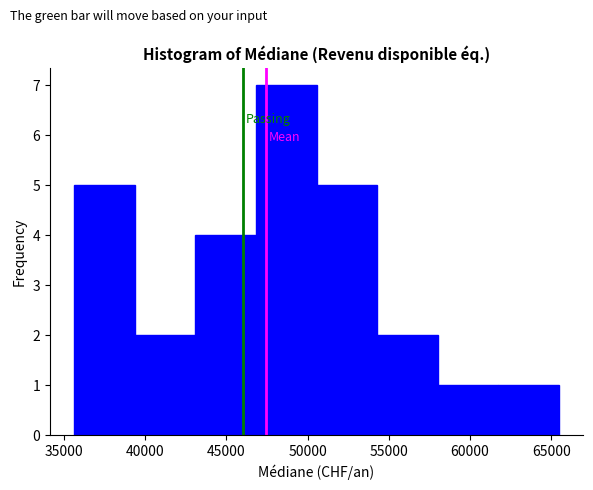

Which range on the x-axis has the tallest bar?

47000 to 50500